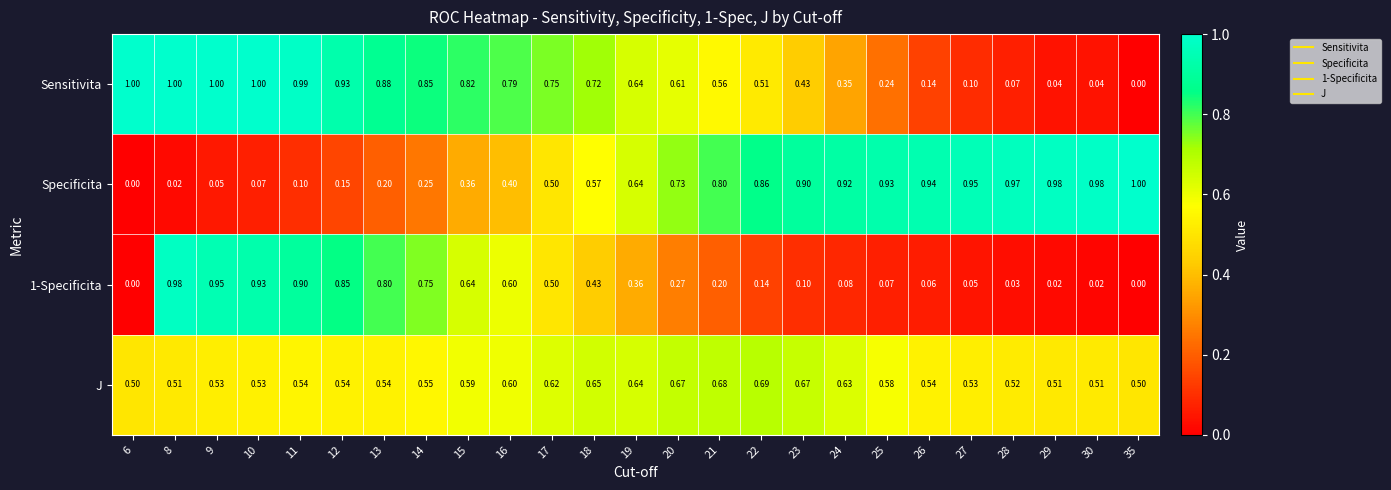

Between 9 and 29, which series saw the biggest shift?

Sensitivita